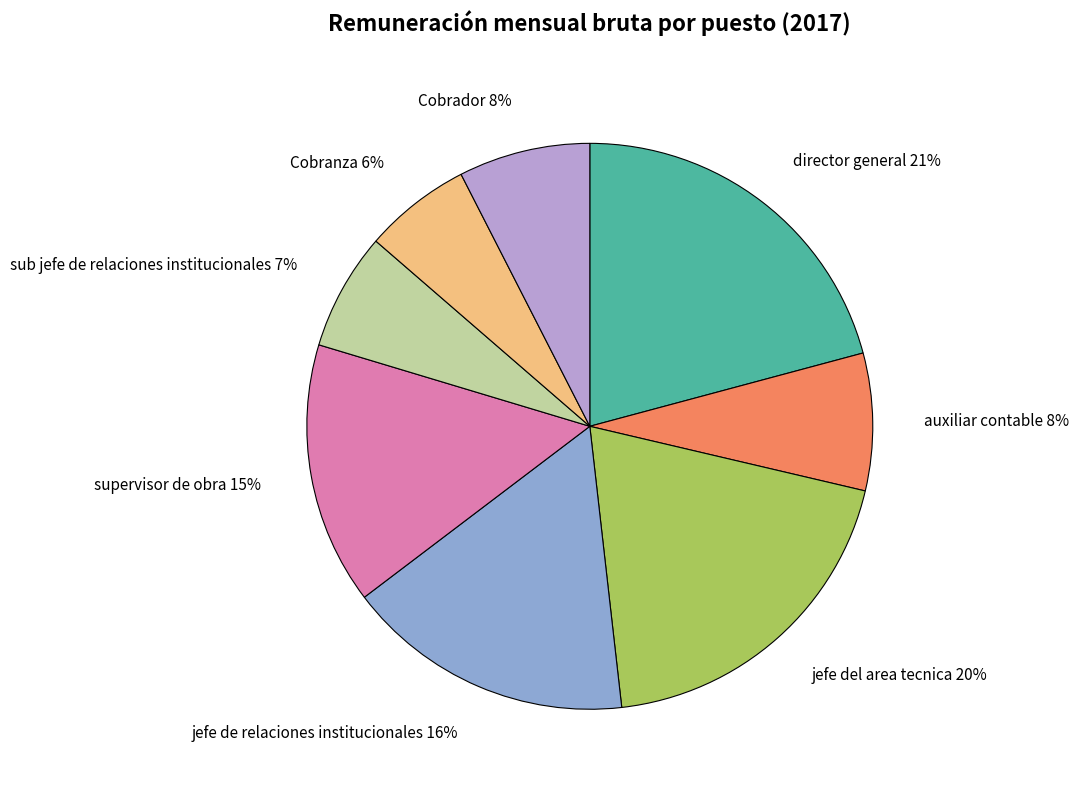

Between sub jefe de relaciones institucionales and jefe del area tecnica, which is larger?

jefe del area tecnica